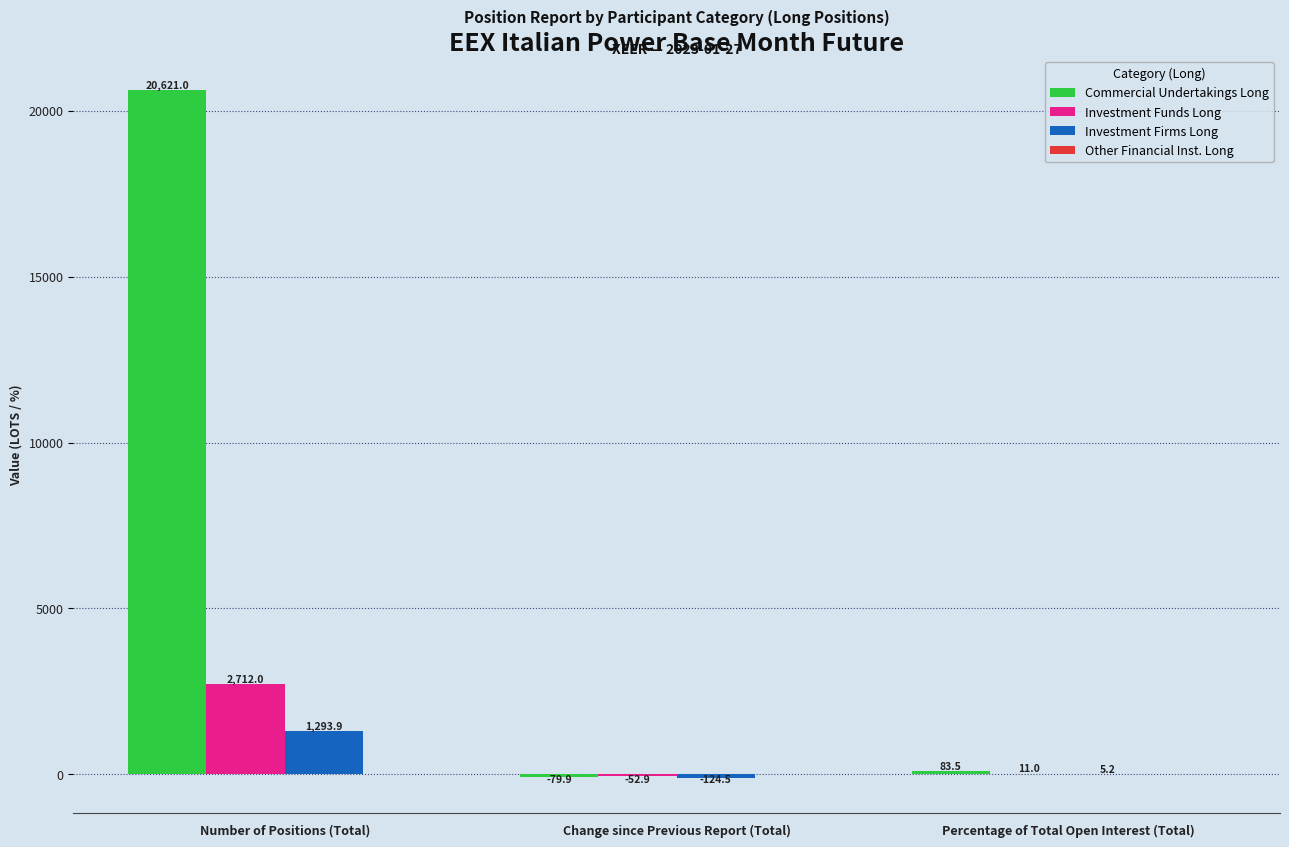

How many distinct data groups are displayed?

3